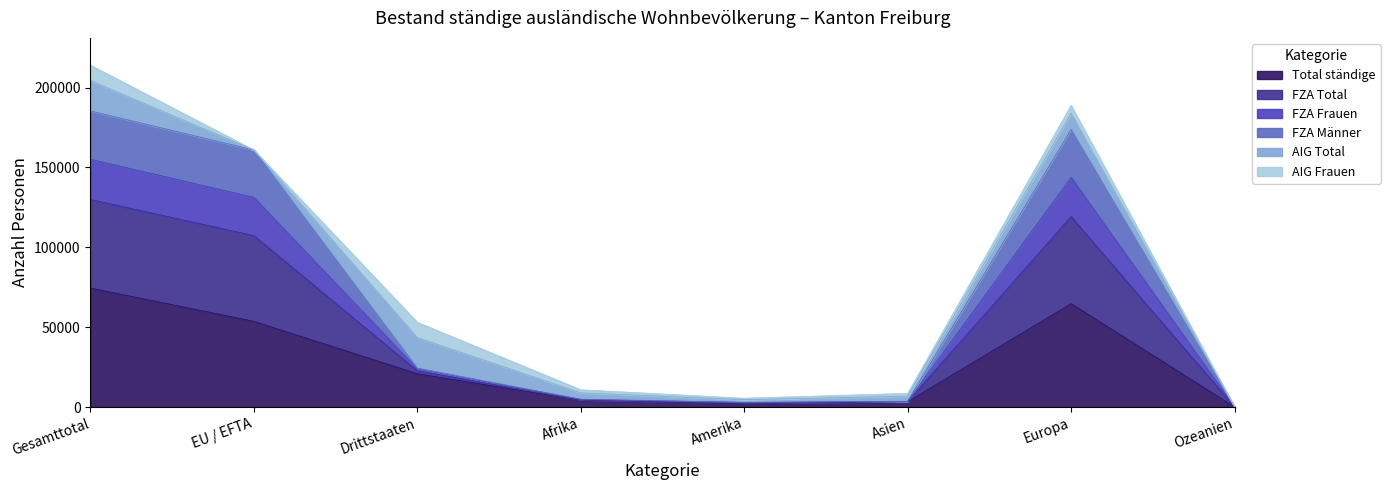

What is the highest value of the Total ständige series?

74466